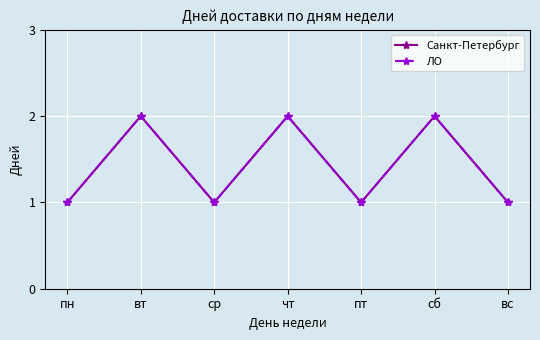

Is it true that Санкт-Петербург equals 2 at сб?

True